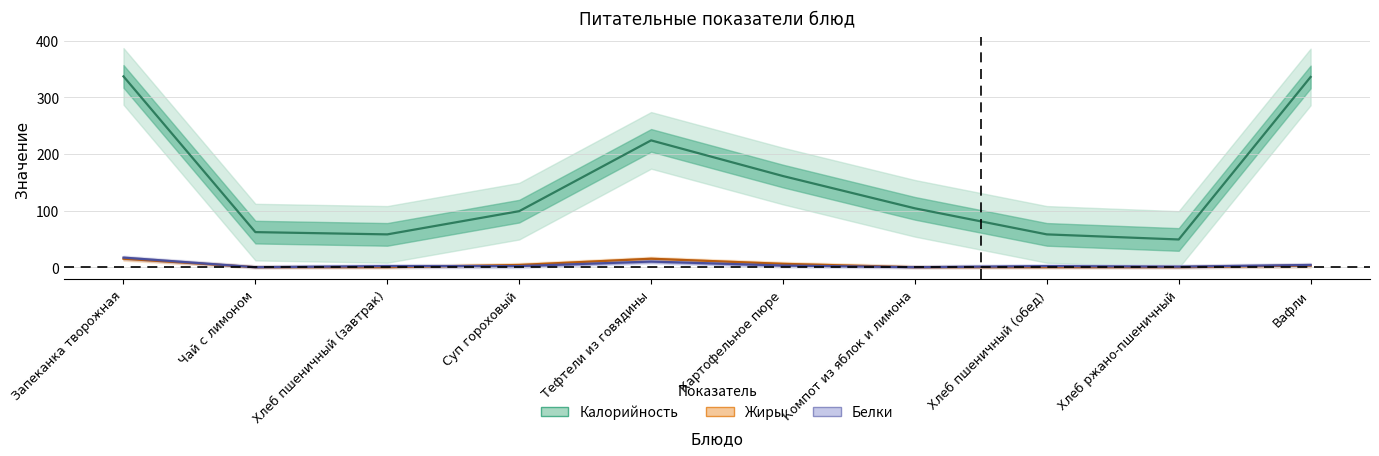

What is the label of the 7th point from the right?

Суп гороховый